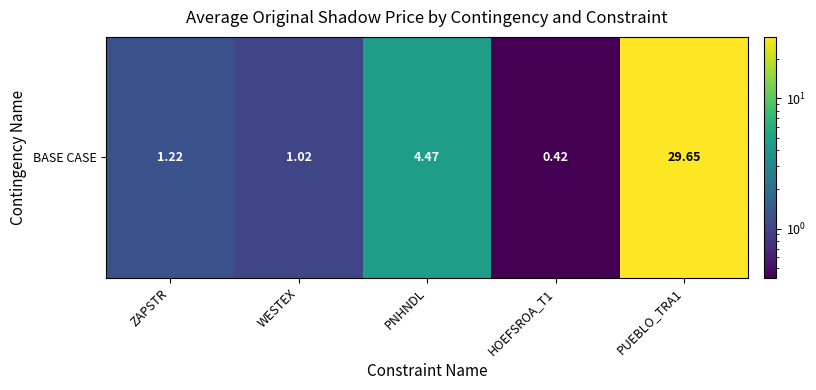

Reading left to right, what are all the values shown in this chart?

ZAPSTR=1.2	WESTEX=1.0	PNHNDL=4.5	HOEFSROA_T1=0.4	PUEBLO_TRA1=29.6